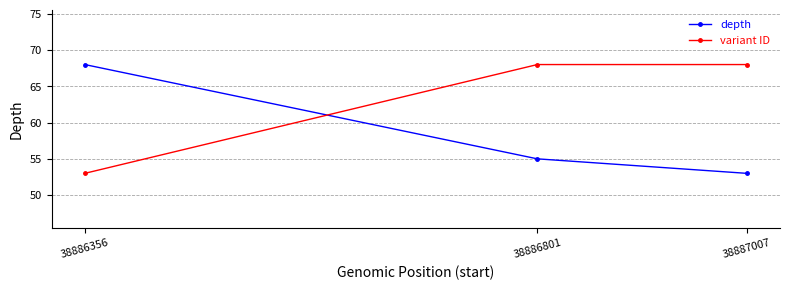

What value does the depth series have at 38886356?

68.0